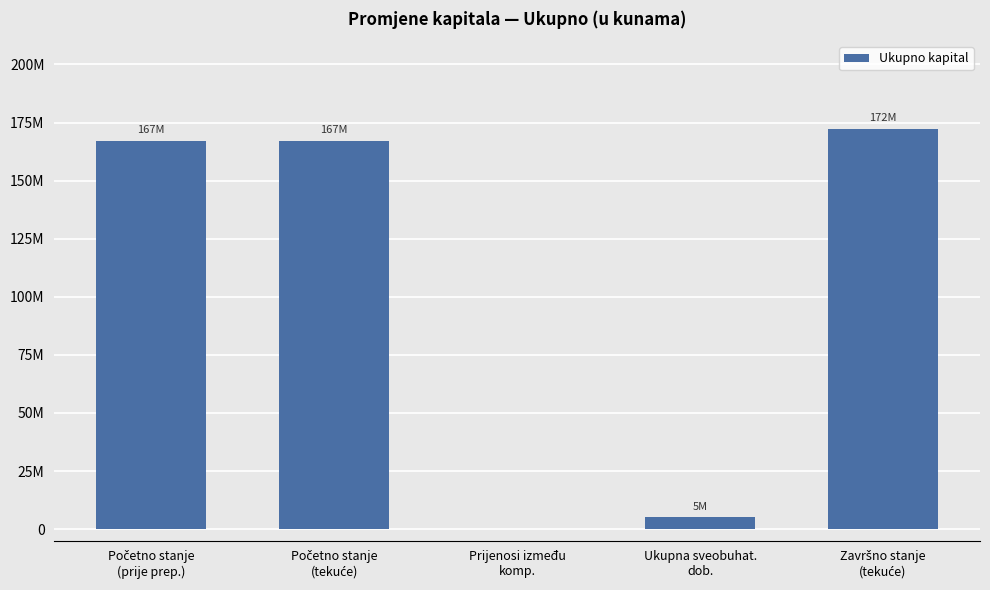

What is the value of the 1st bar from the left?

167181447